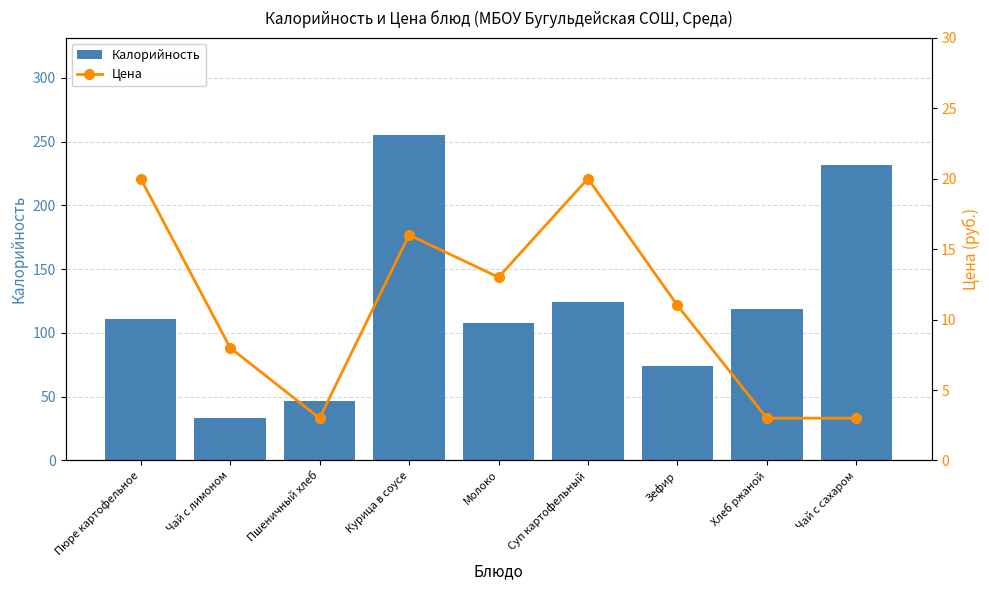

At Пшеничный хлеб, list the series in order from smallest to largest.

Цена, Калорийность